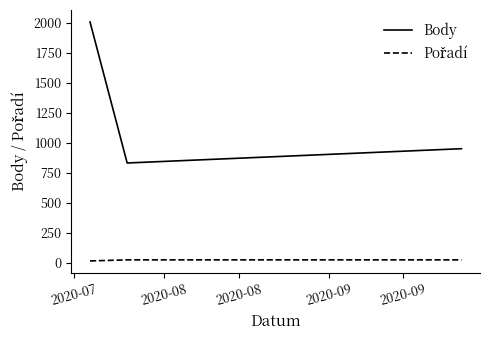

What is the lowest value of the Body series?

831